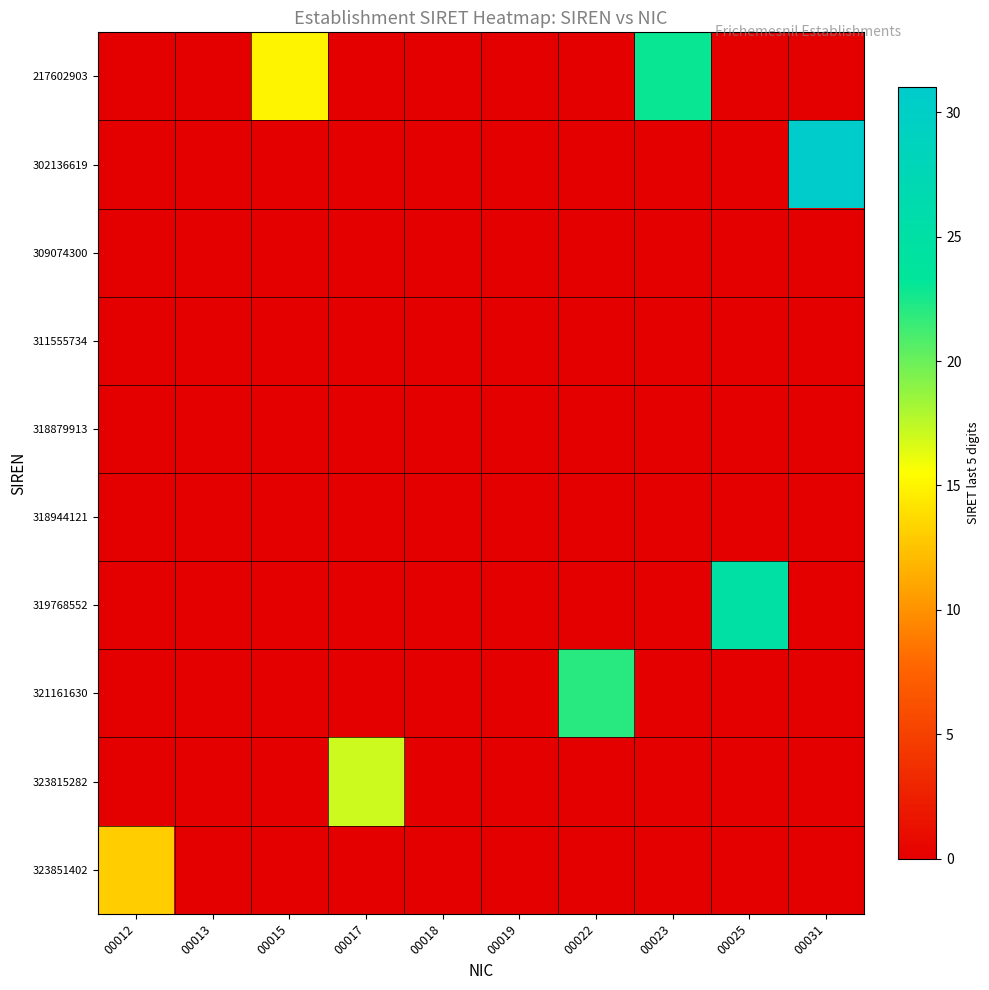

What is the total value across all series at 00031?

31